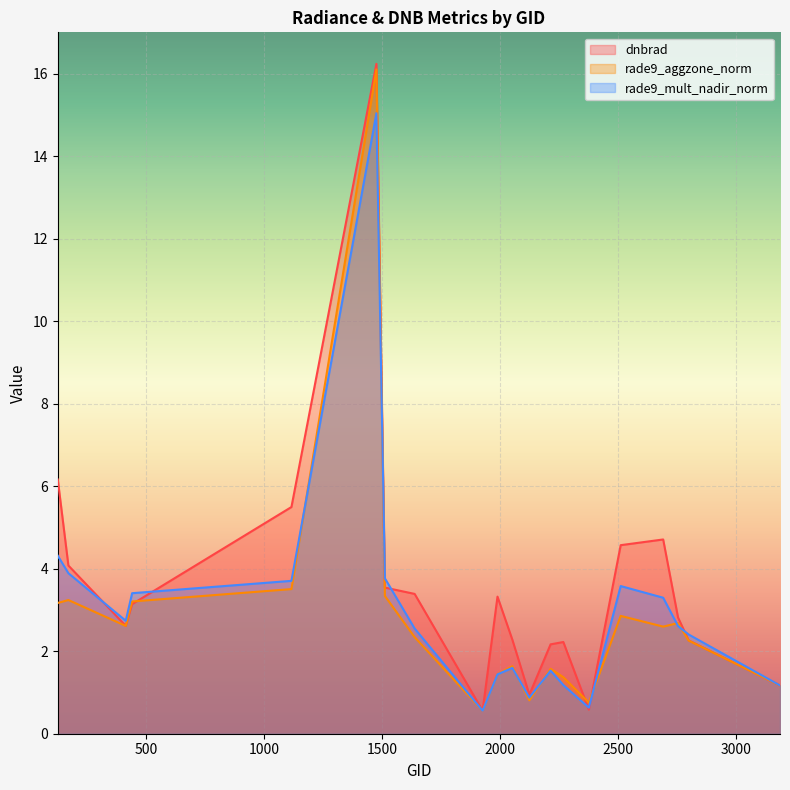

In dnbrad, how many points are higher than both neighbors (excluding endpoints)?

4